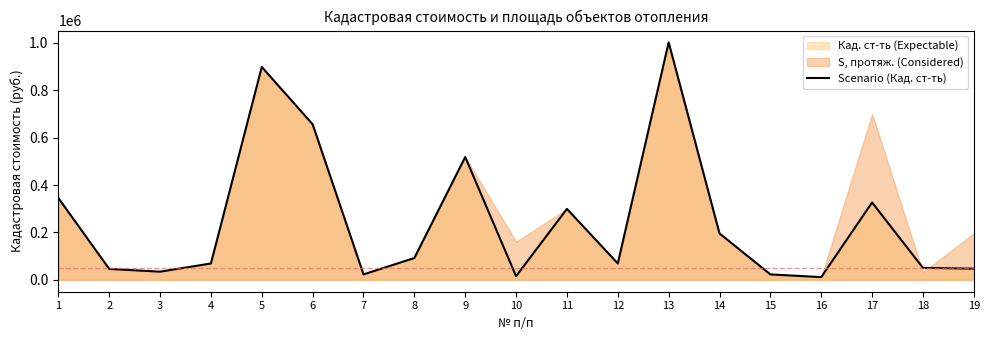

What is the difference between the values at 17 and 2?

280330.6